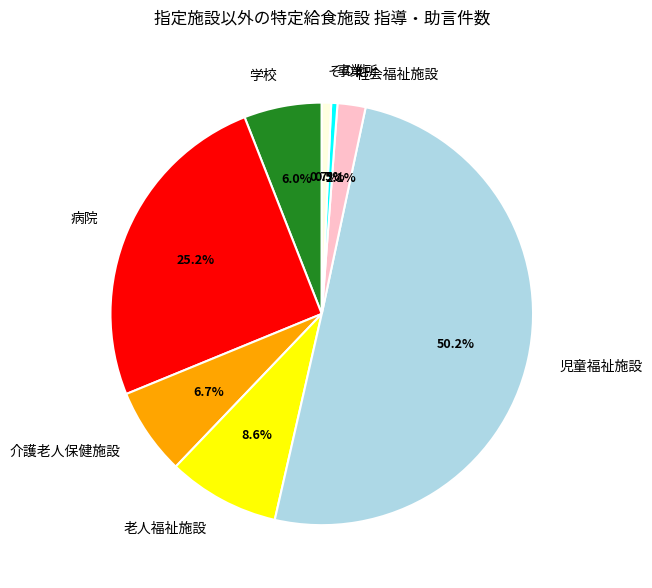

How many slices are in this pie chart?

8